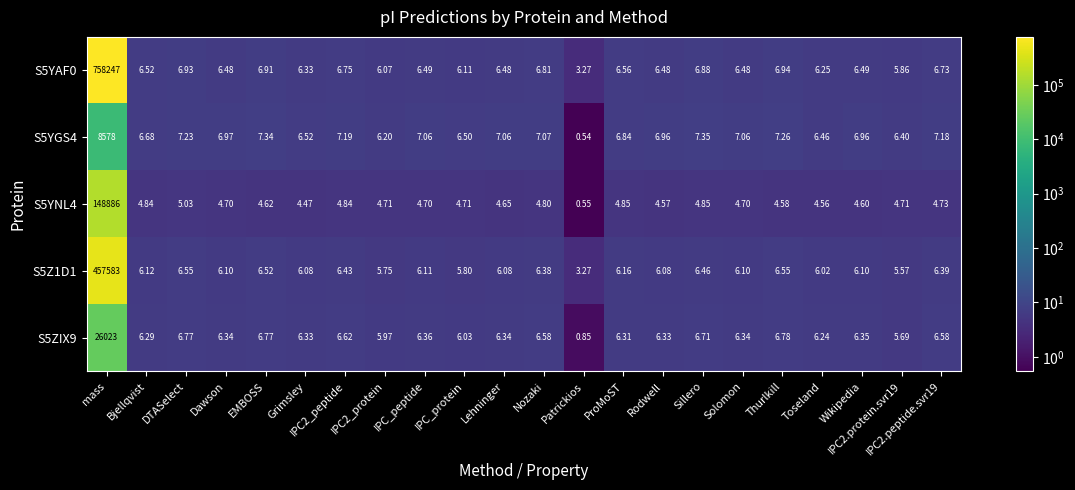

At which label does S5ZIX9 reach its peak?

mass